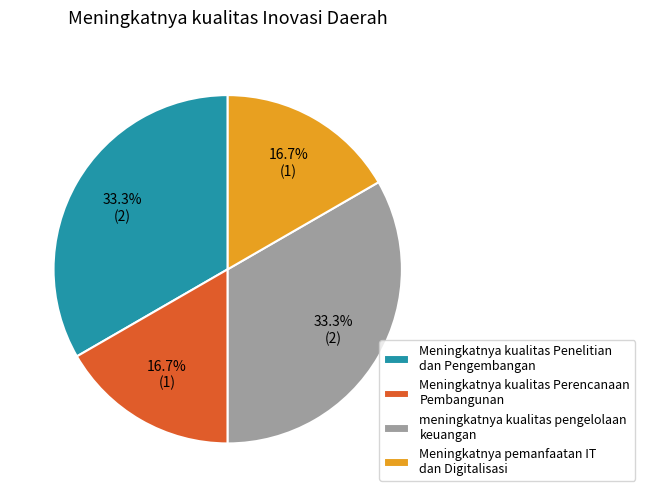

The Meningkatnya kualitas Penelitian dan Pengembangan slice represents 24% of the pie. True or false?

False